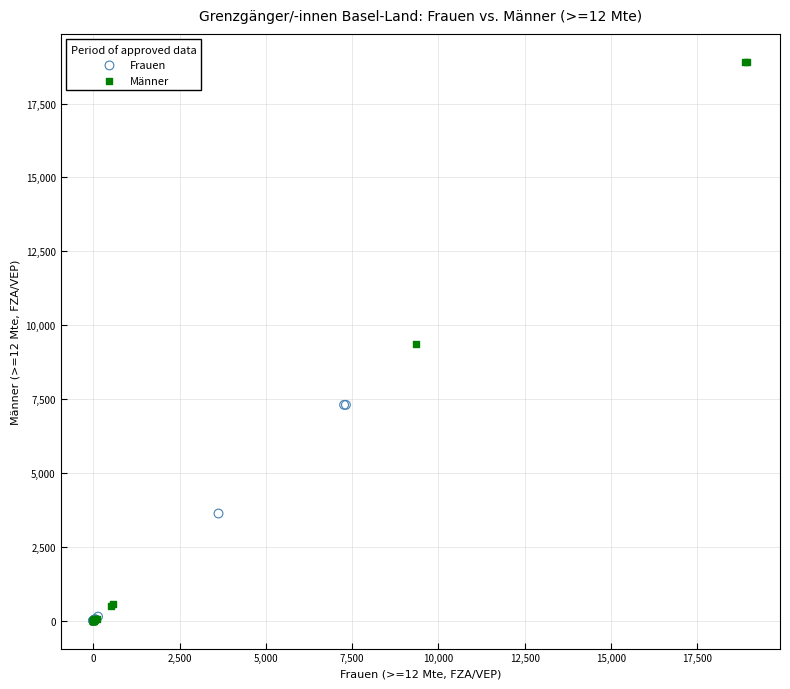

Which series has the widest spread of Y values?

Männer